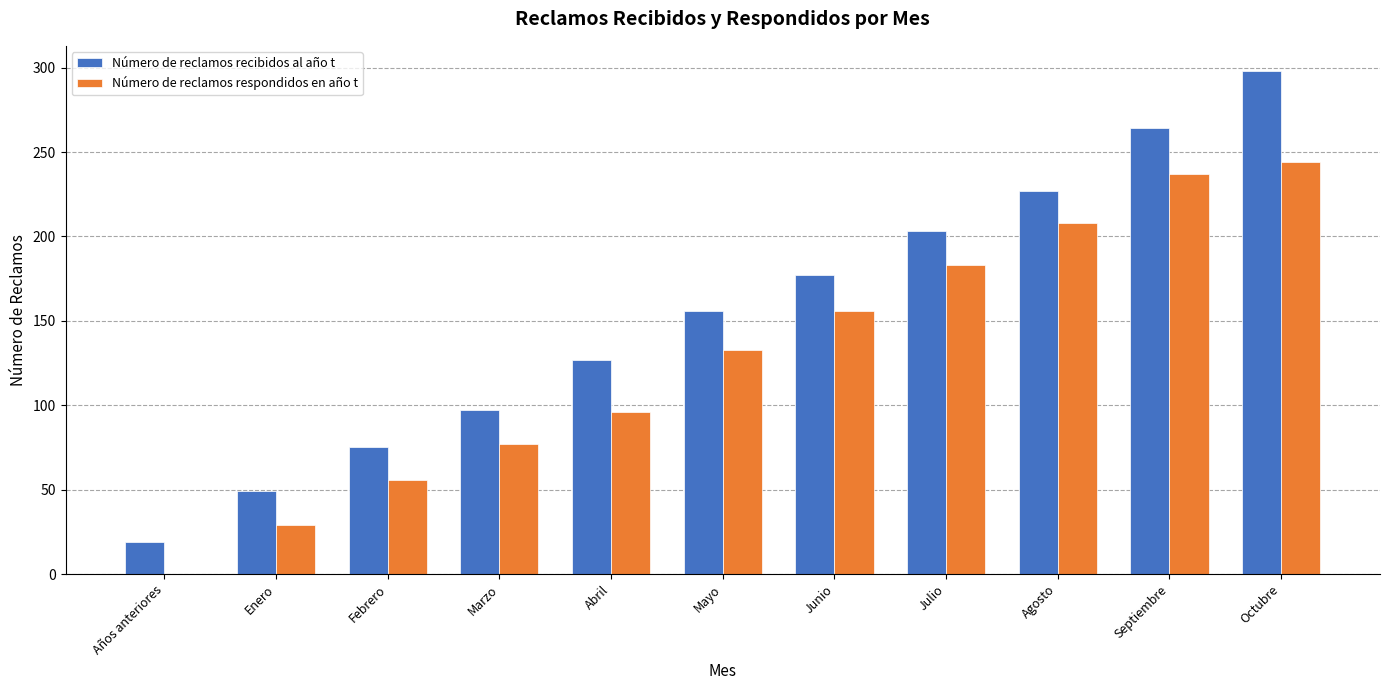

What is the sum of the Número de reclamos respondidos en año t values at Octubre and Abril?

340